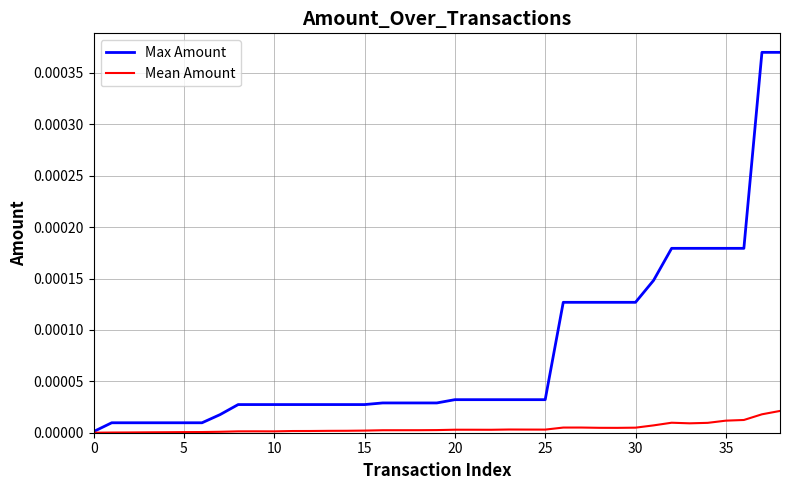

How many lines are shown in the chart?

2